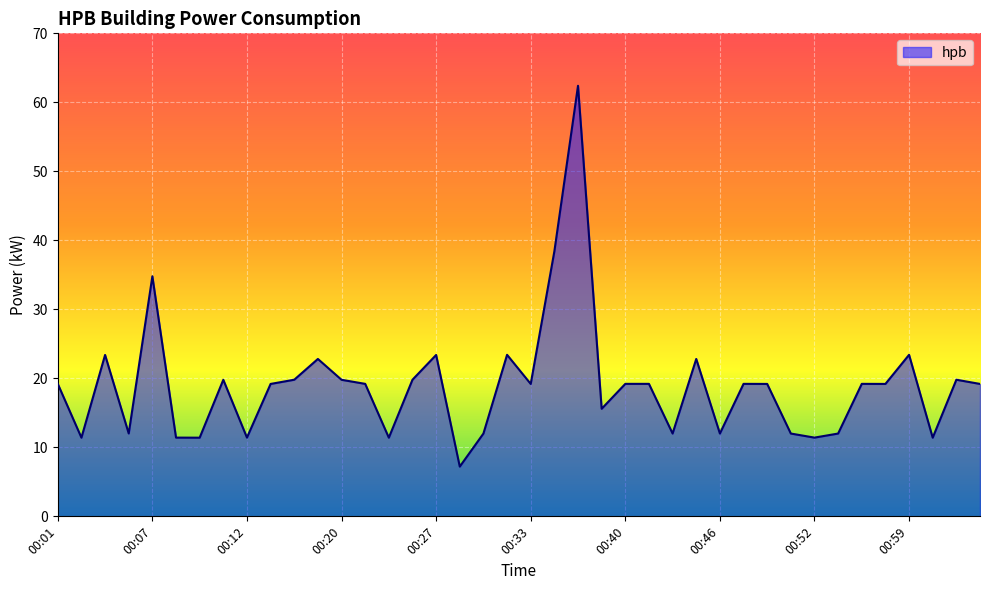

What is the difference between the maximum and minimum values?

55.2